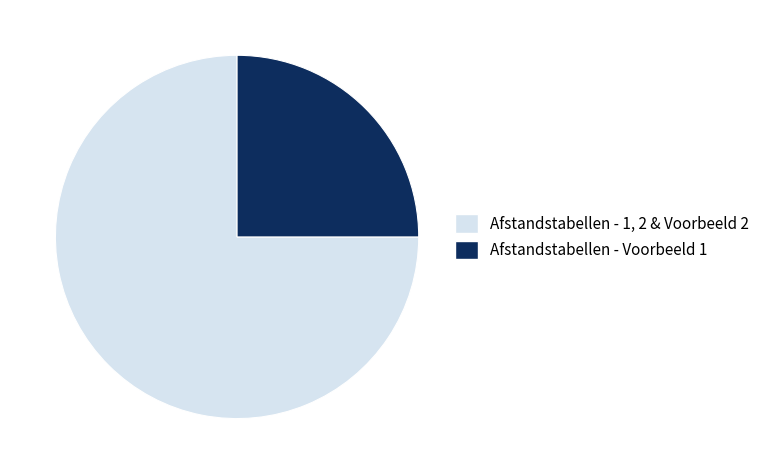

Is the sum of Afstandstabellen - 1, 2 & Voorbeeld 2 and Afstandstabellen - Voorbeeld 1 greater than half?

Yes